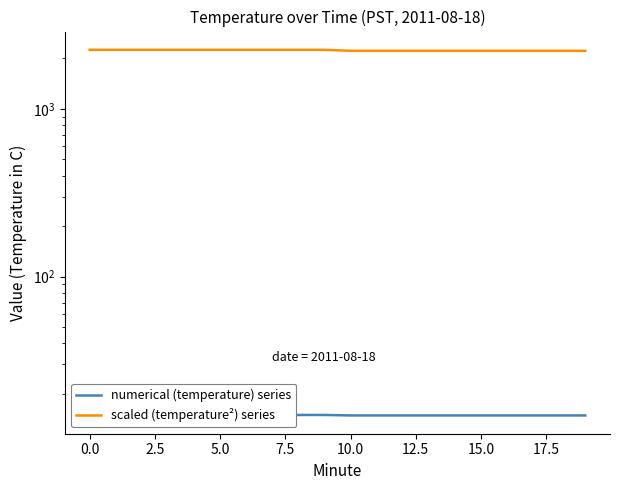

What is the spread (max minus min) of values at 5.0?

2235.0